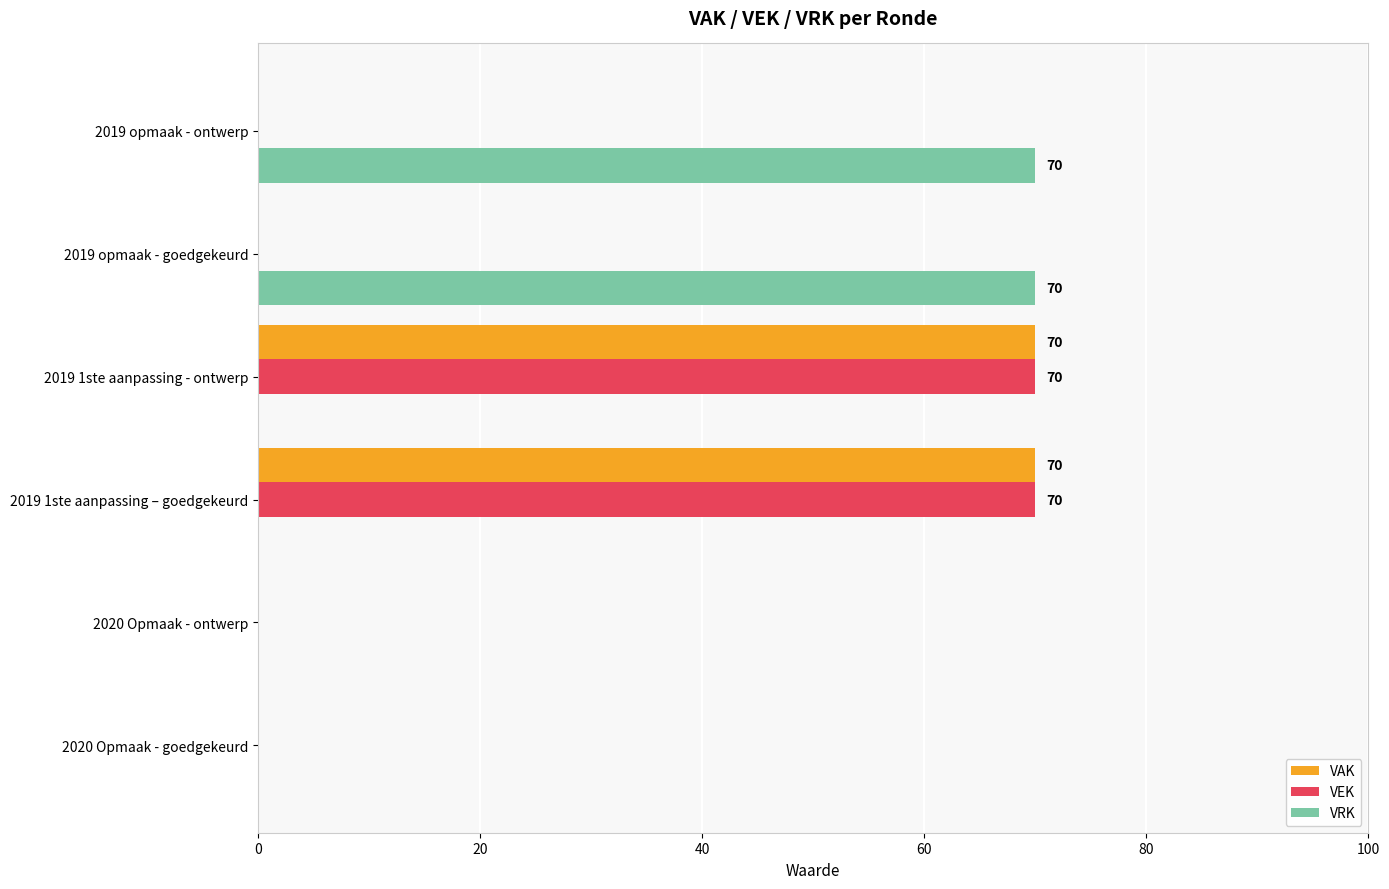

What is the total value across all series at 2019 1ste aanpassing - ontwerp?

140